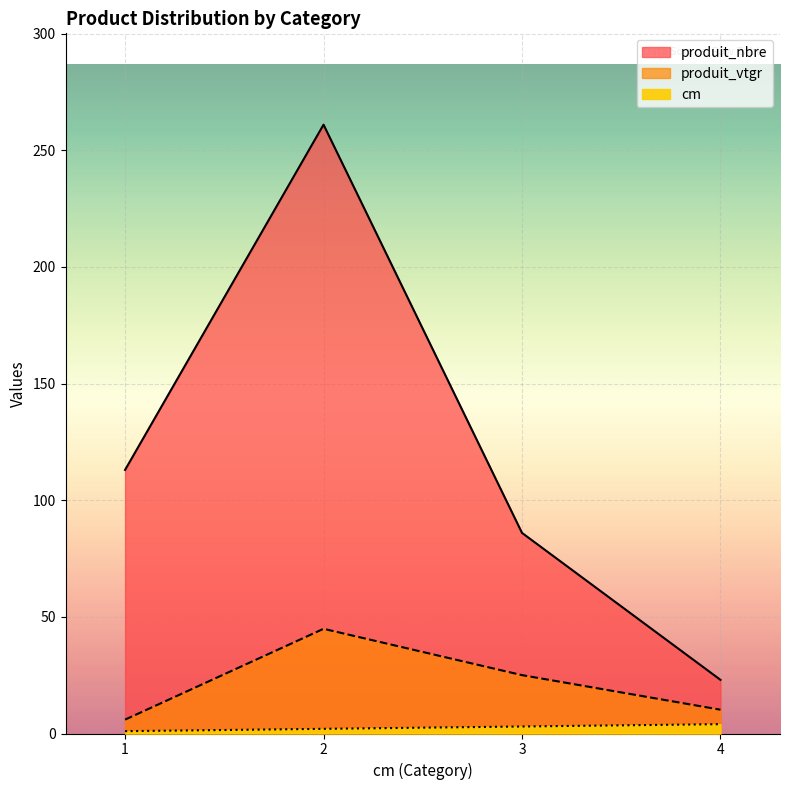

True or false: cm and produit_vtgr intersect in this chart.

False